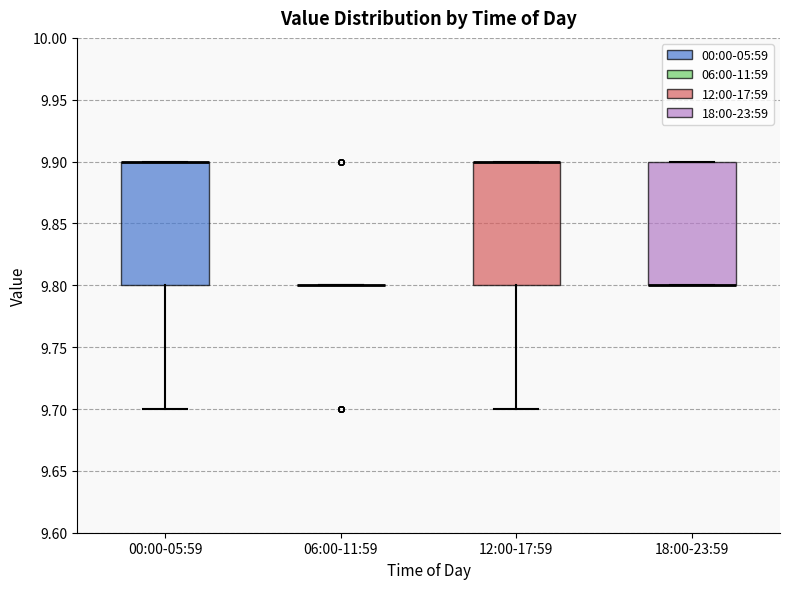

Where is the upper edge of the box for 00:00-05:59 on the y-axis? The values are not printed on the chart, so give them approximately, as read against the axis.

9.9